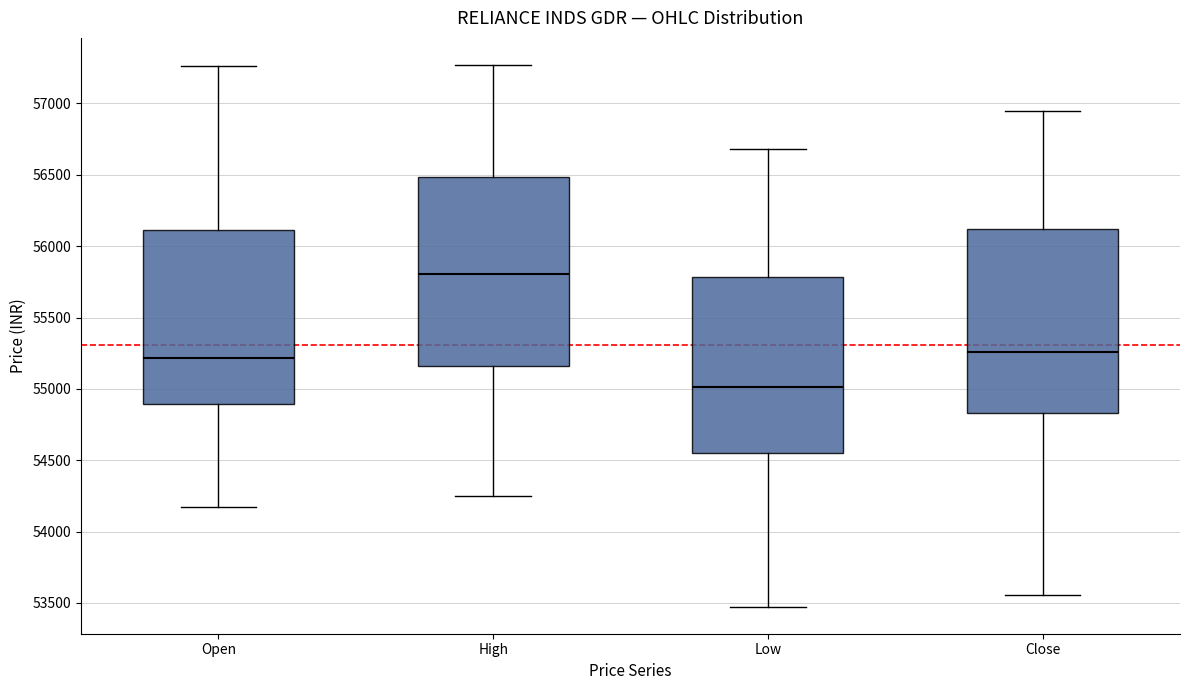

Reading left to right, read every box against the y-axis: the position of its median line, the range the box covers, and the ends of its whiskers. The values are not printed on the chart, so give them approximately, as read against the axis.

Open: median 55200, box 54900 to 56100, whiskers 54150 to 57250
High: median 55800, box 55150 to 56500, whiskers 54250 to 57250
Low: median 55000, box 54550 to 55800, whiskers 53450 to 56700
Close: median 55250, box 54850 to 56100, whiskers 53550 to 56950